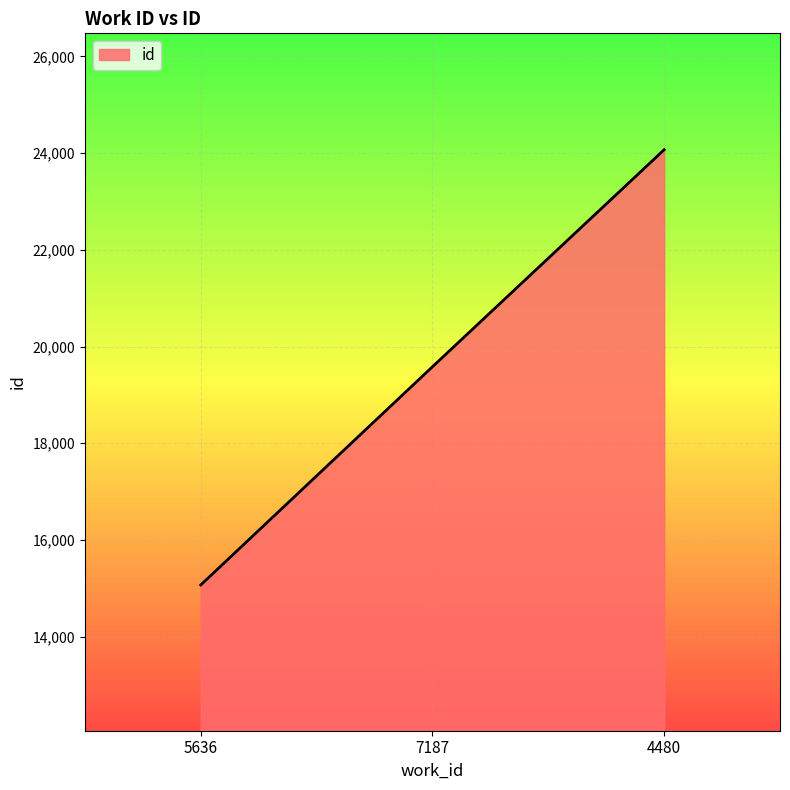

The chart shows a value of 5804 at 4480. True or false?

False